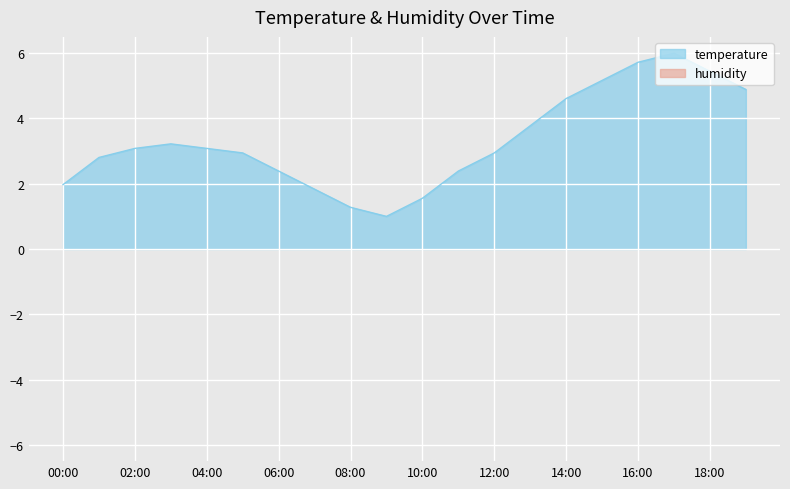

Reading left to right, extract all data points from this chart.

00:00=2.0	01:00=2.8	02:00=3.1	03:00=3.2	04:00=3.1	05:00=2.9	06:00=2.4	07:00=1.8	08:00=1.3	09:00=1.0	10:00=1.6	11:00=2.4	12:00=2.9	13:00=3.8	14:00=4.6	15:00=5.2	16:00=5.7	17:00=6.0	18:00=5.4	19:00=4.9